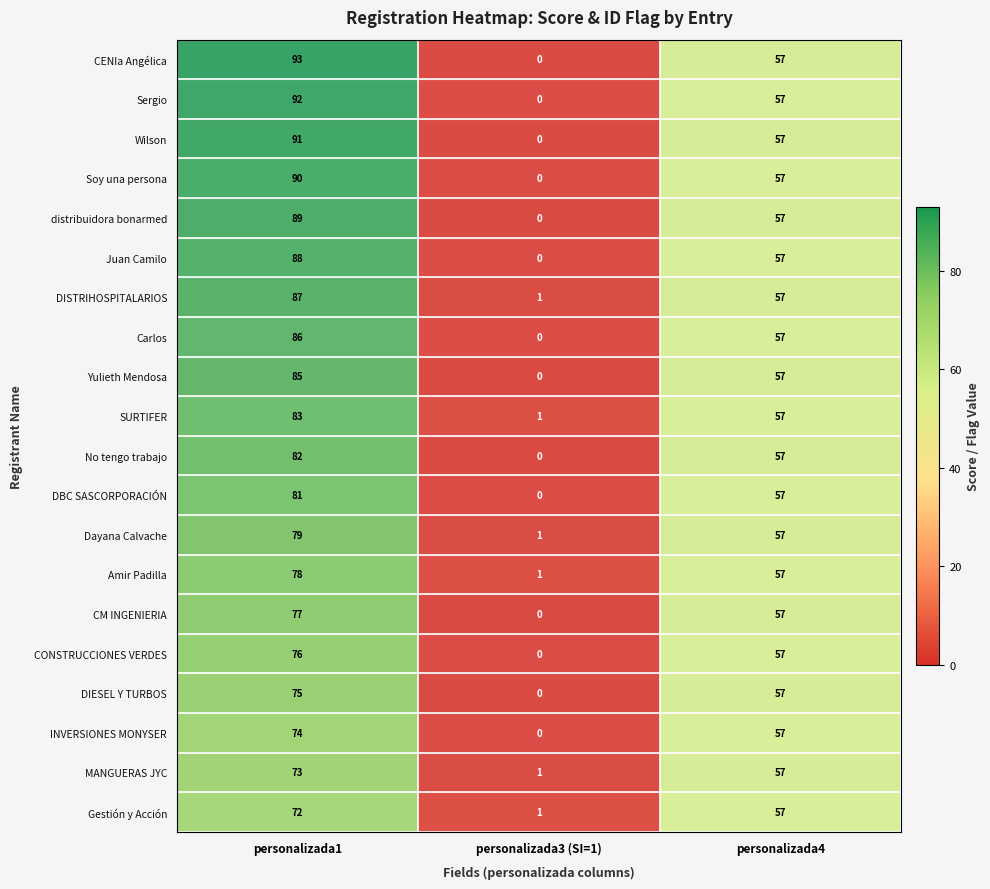

Is it true that DBC SASCORPORACIÓN equals 115 at personalizada1?

False